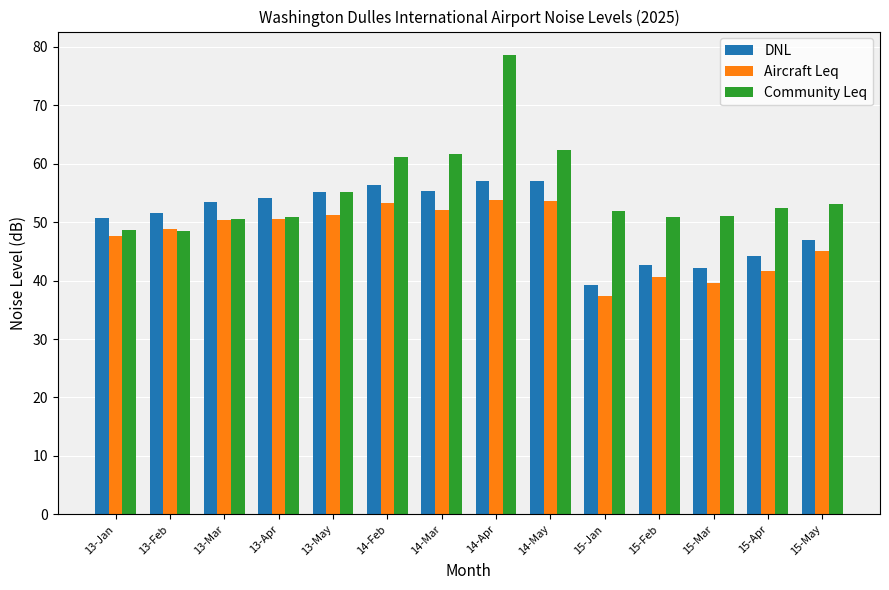

At which category is the sum across all series the highest?

14-Apr